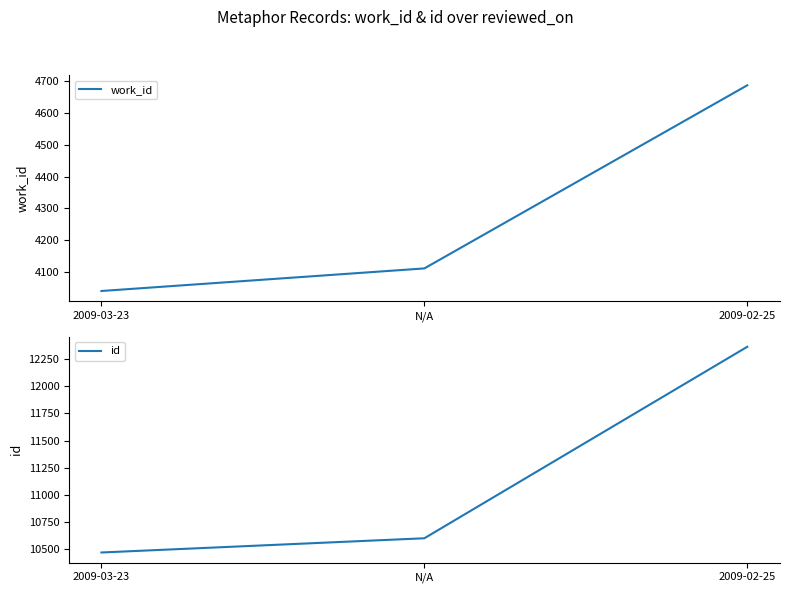

Rank the series at 2009-02-25 from lowest to highest value.

work_id, id